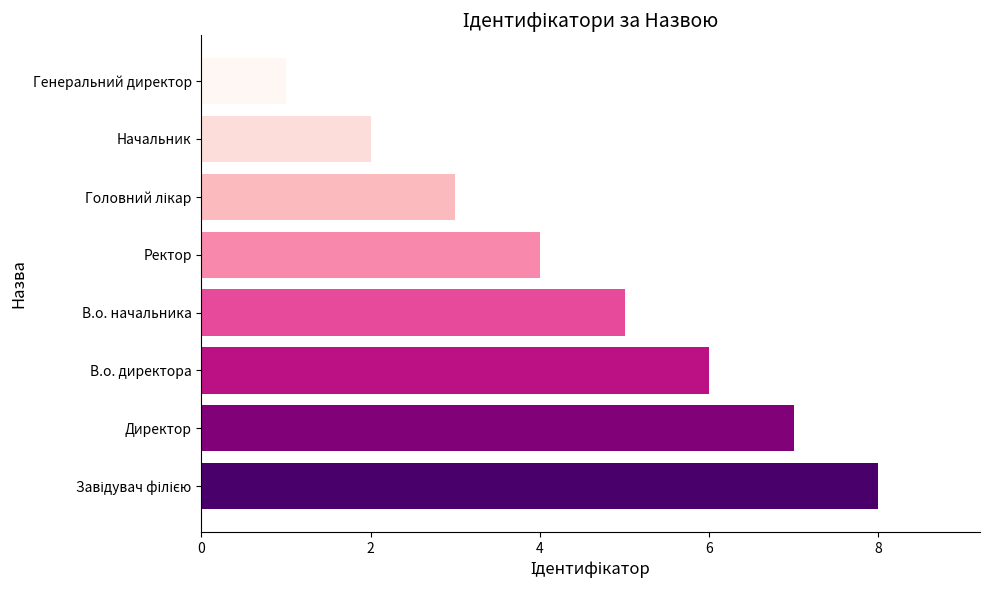

The value at Директор is 7. True or false?

True